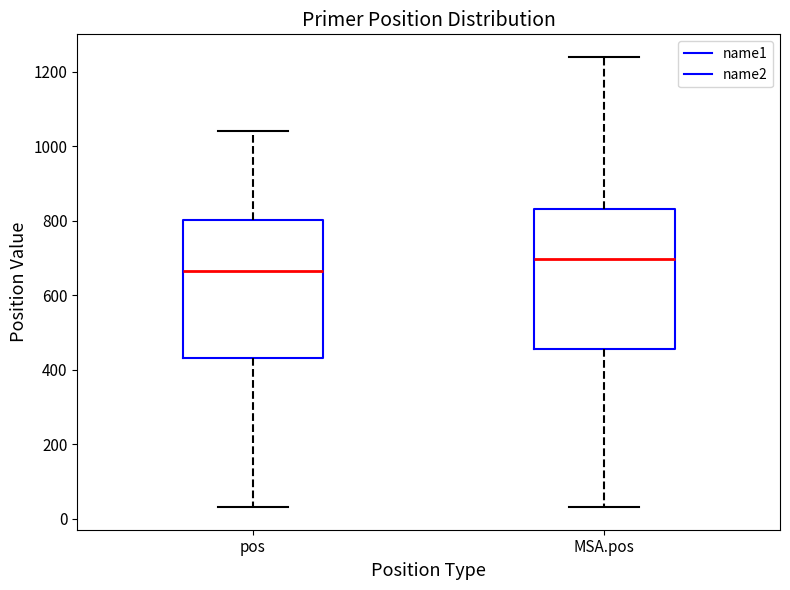

Where is the upper edge of the box for MSA.pos on the y-axis? The values are not printed on the chart, so give them approximately, as read against the axis.

840